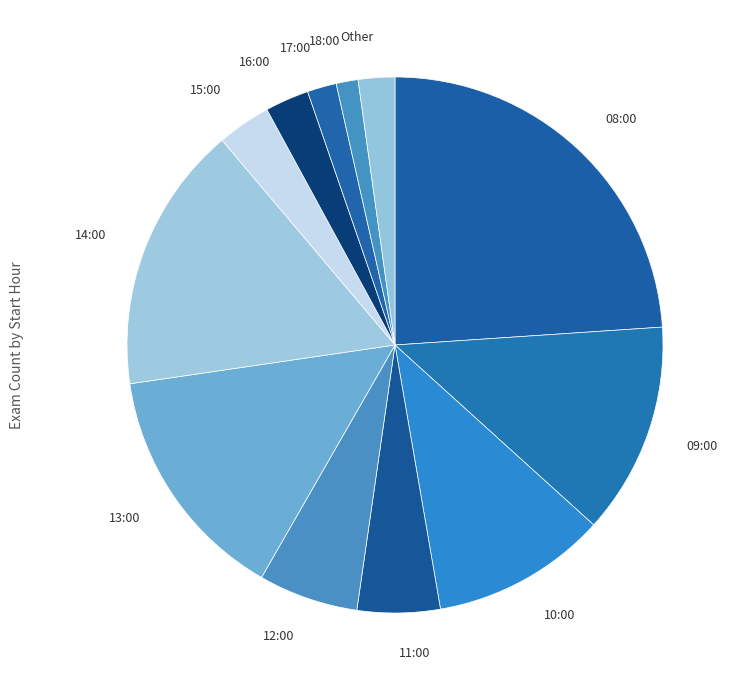

How many slices are in this pie chart?

12